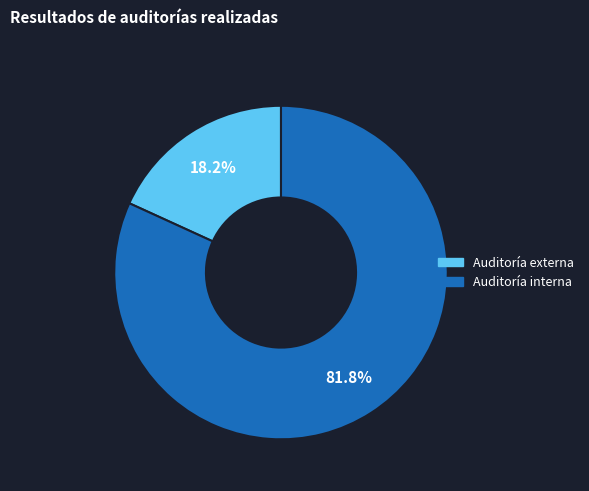

Is there any slice that represents more than half of the pie?

Yes